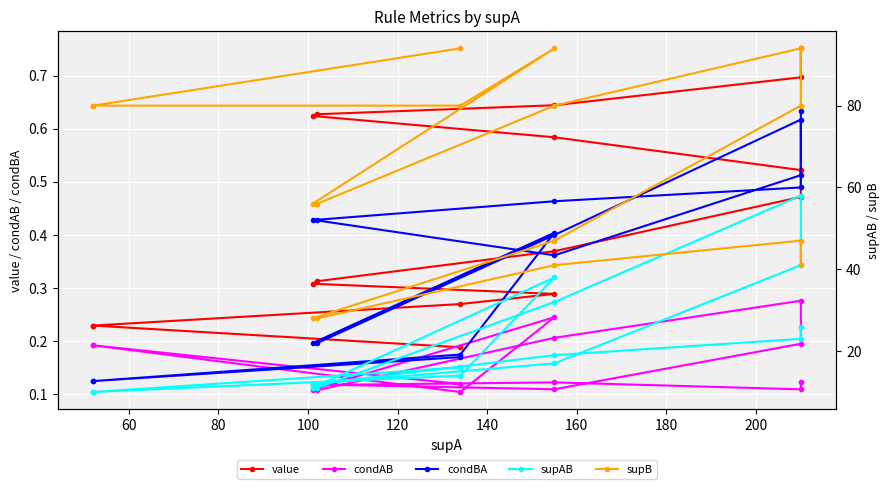

The supAB series shows 16.5 at 10. True or false?

False